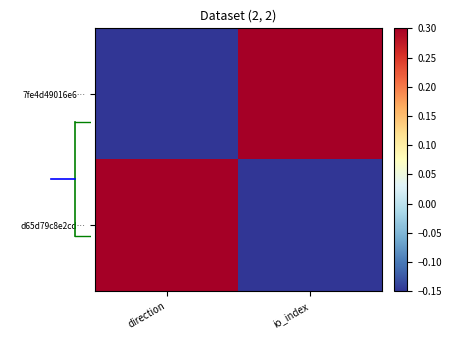

What is the smallest value displayed?

-1